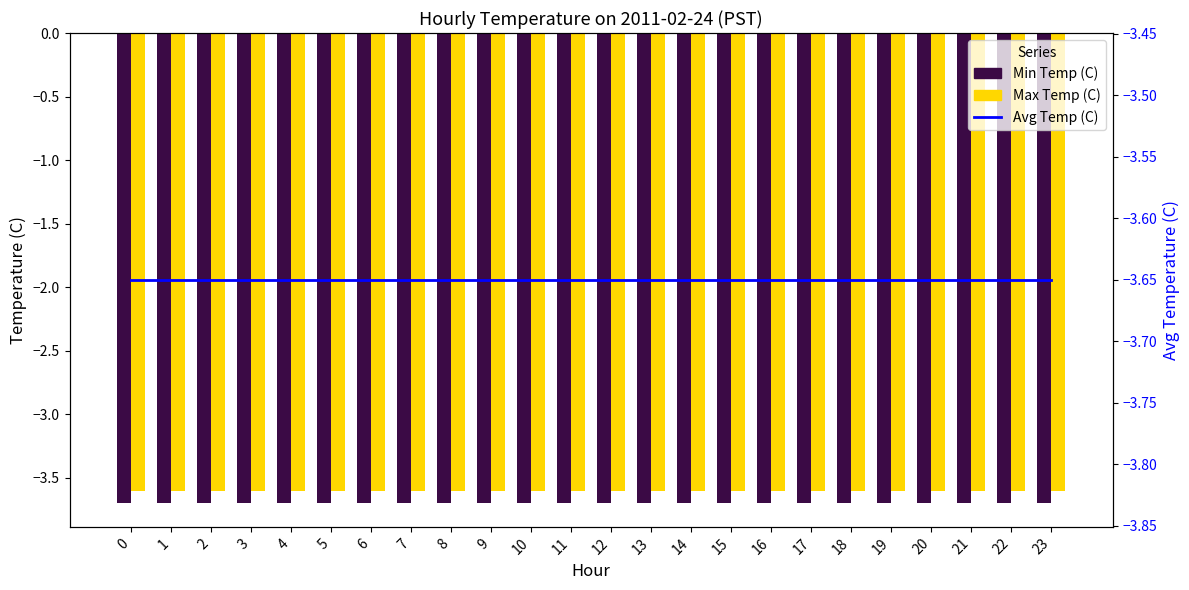

What is the value of the Min Temp (C) bar at the 24th from the left?

-3.7